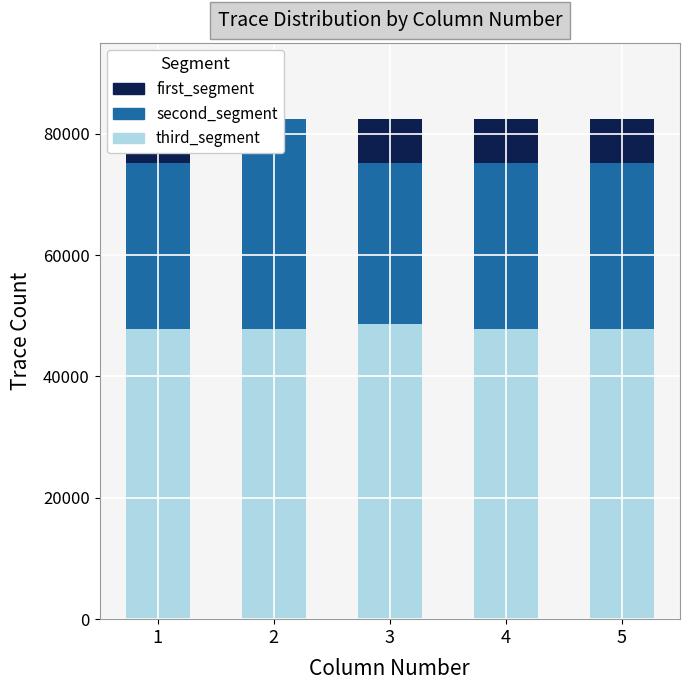

What is the value of the second_segment bar at the 4th from the left?

27325